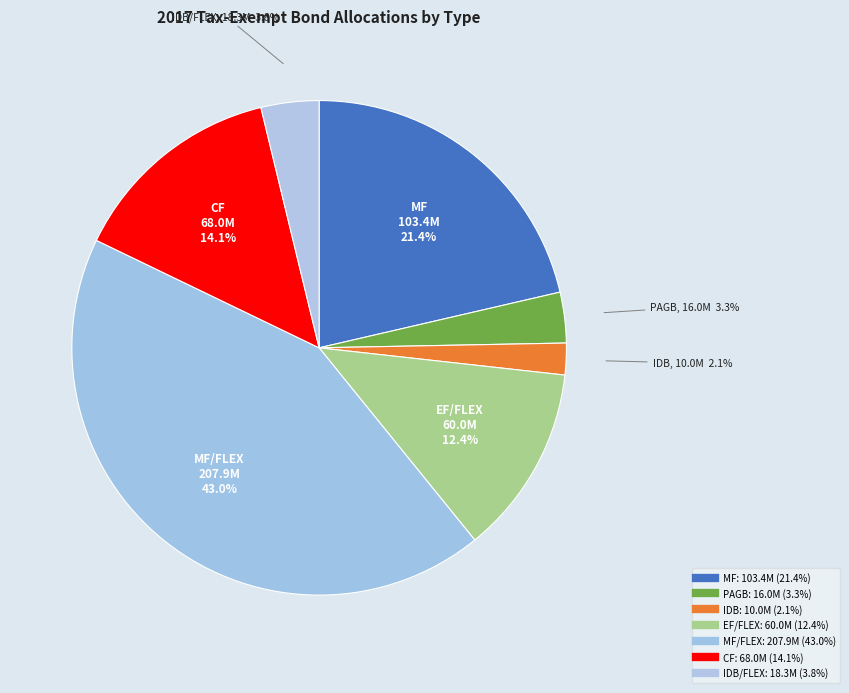

To the nearest percent, what is the average slice percentage?

14%